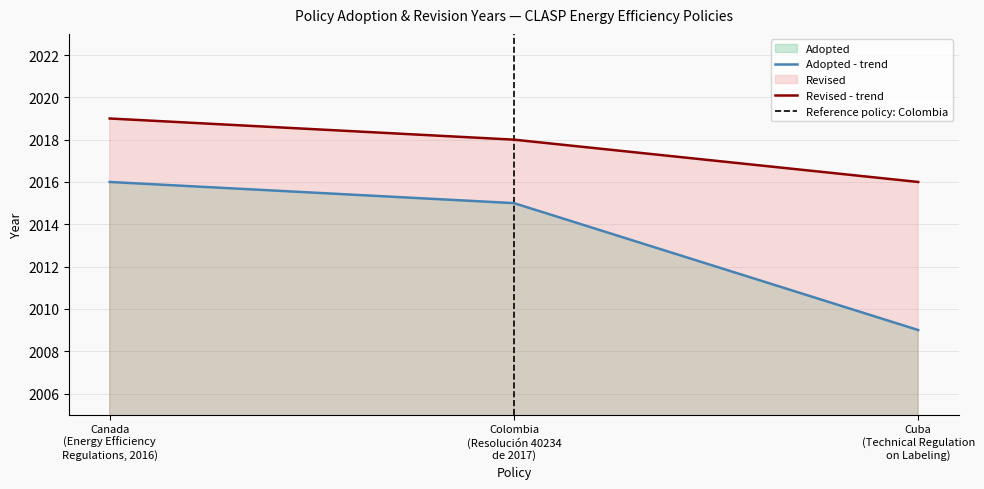

What is the highest value of the Adopted - trend series?

2016